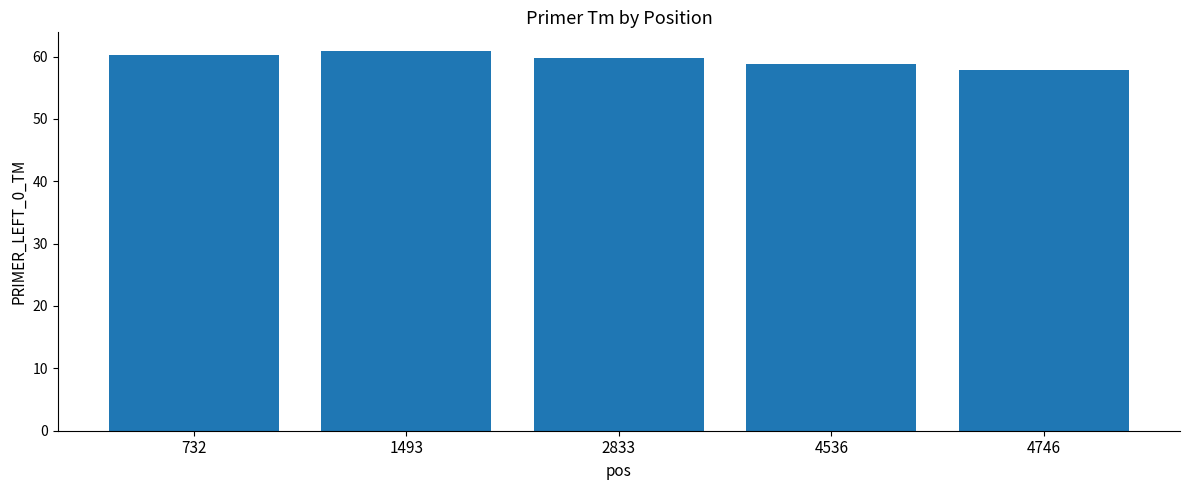

Reading left to right, transcribe all the data shown in this chart.

60.3	60.8	59.8	58.8	57.8